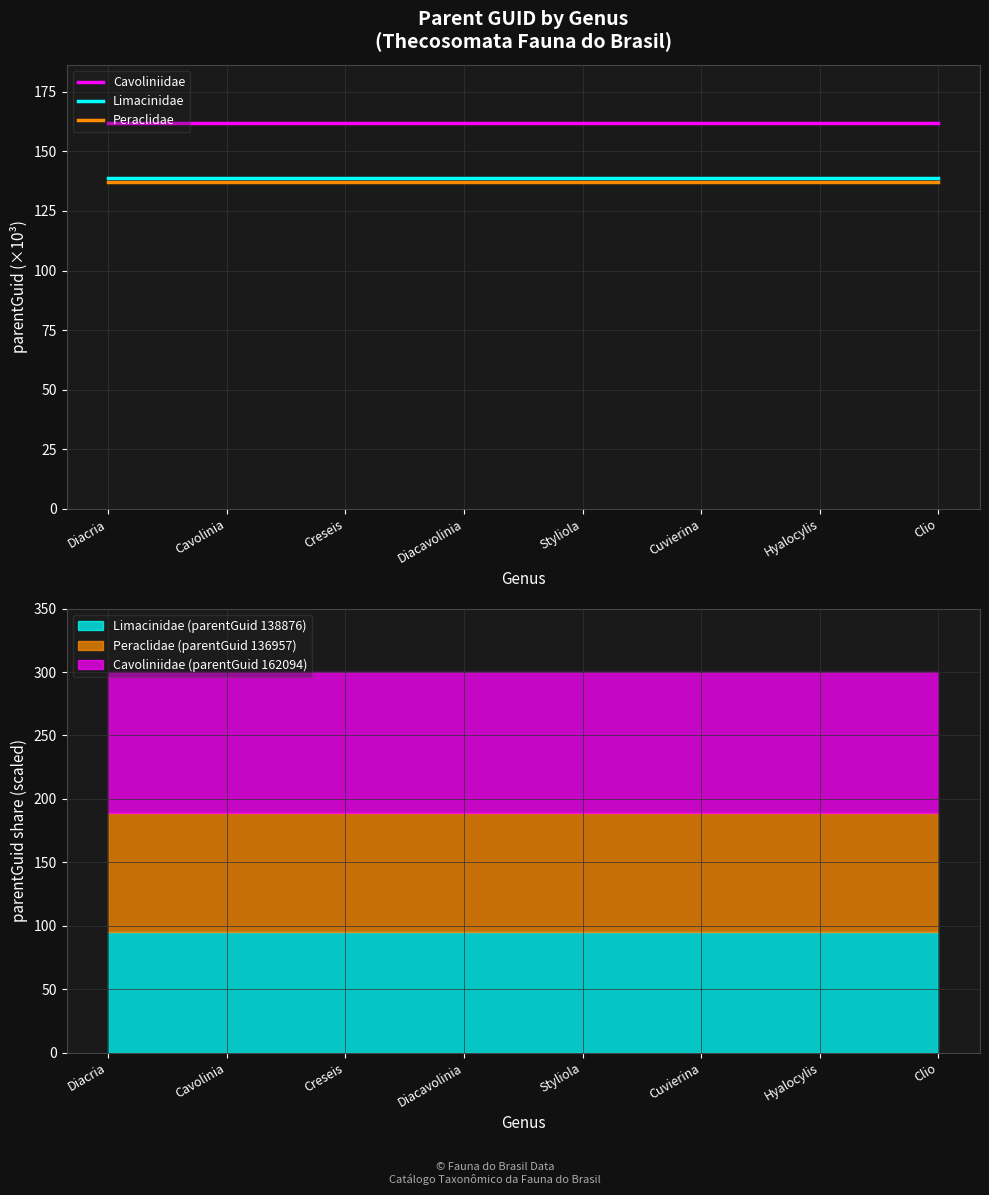

What is the spread (max minus min) of values at Diacria?

25.1